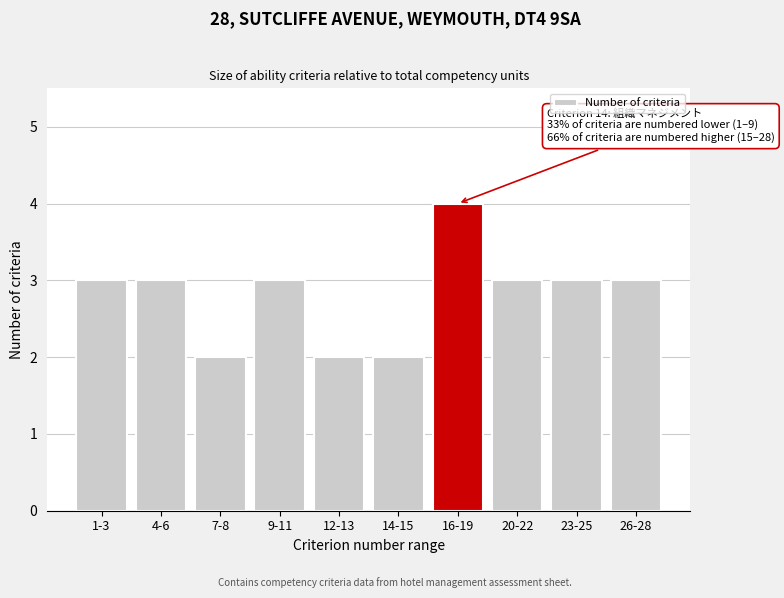

Reading left to right, list all the values displayed in this chart.

1-3=3	4-6=3	7-8=2	9-11=3	12-13=2	14-15=2	16-19=4	20-22=3	23-25=3	26-28=3